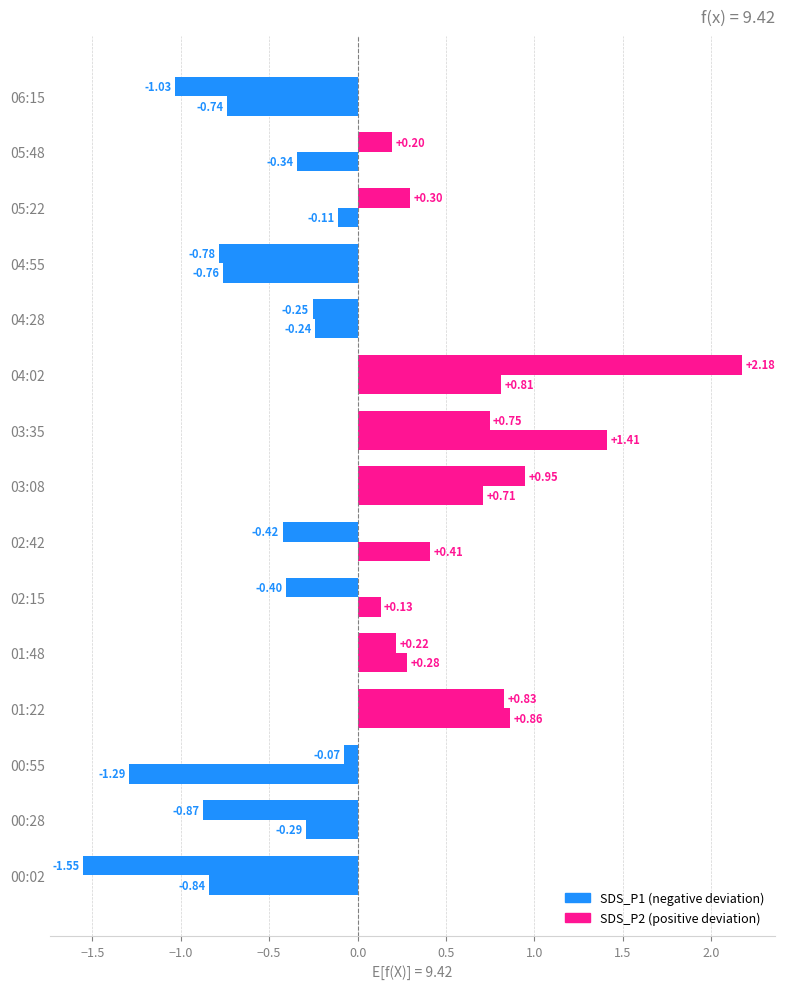

How many data points does each series have?

15